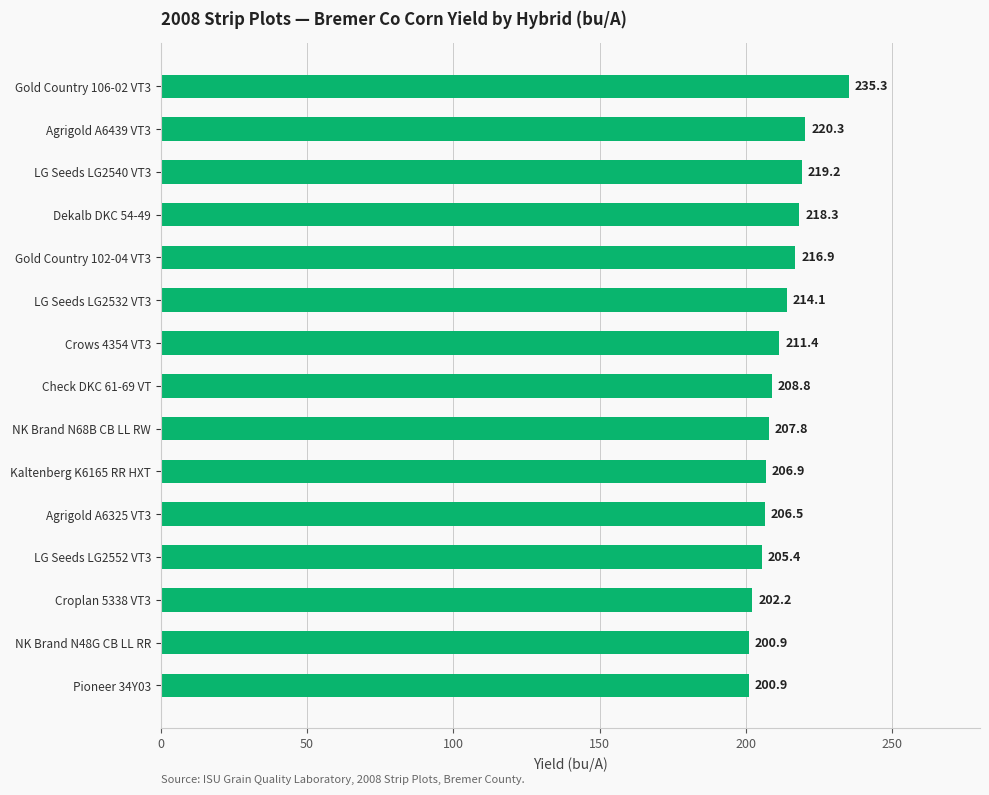

What is the maximum value shown in the chart?

235.3